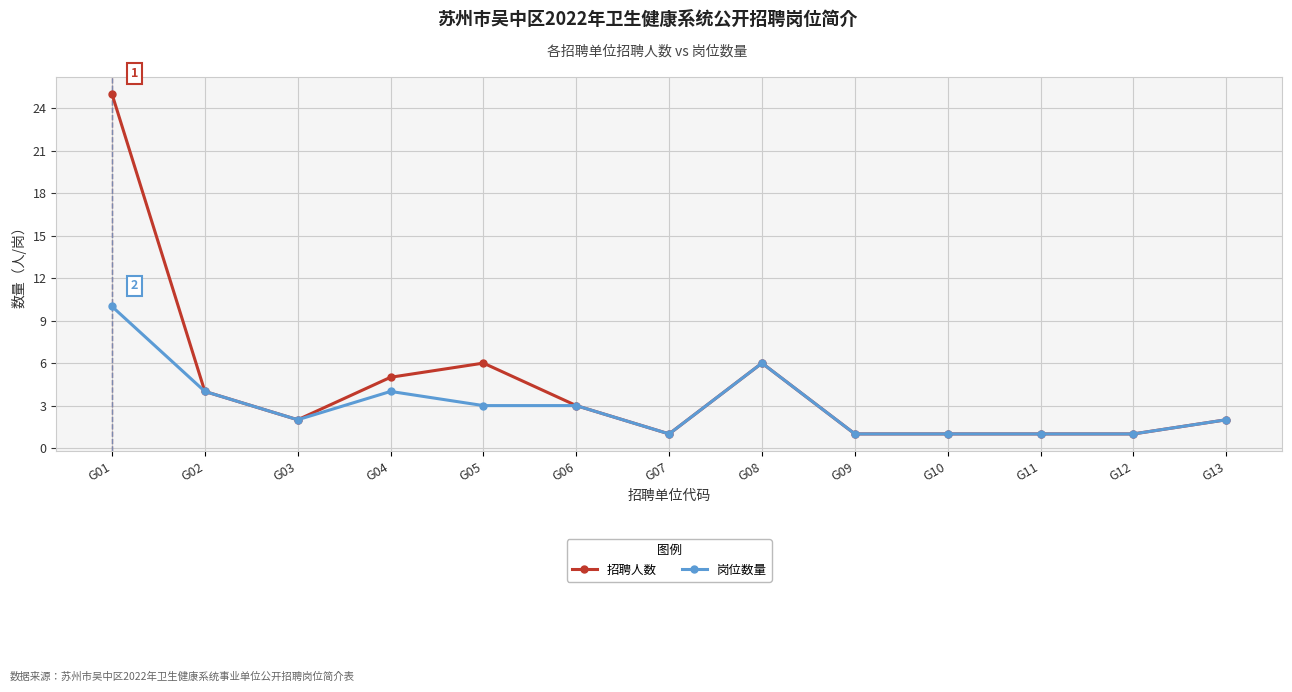

What is the minimum value for 岗位数量?

1